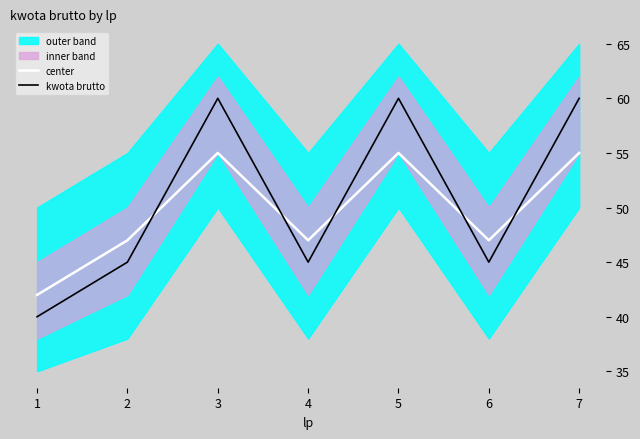

How many values in the kwota brutto series are below 45?

1